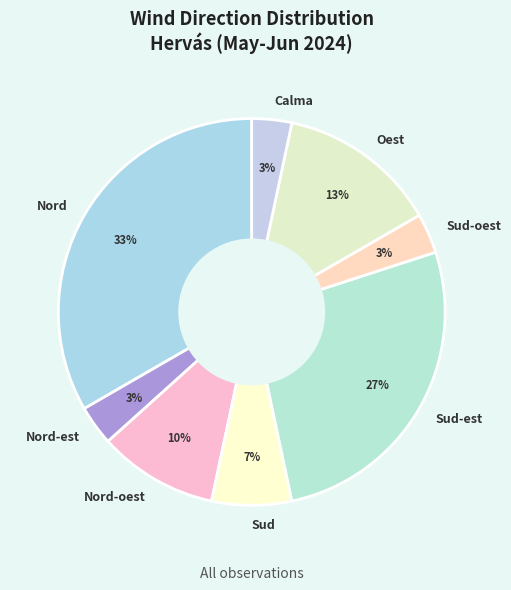

To the nearest percent, what portion does Oest represent?

13%